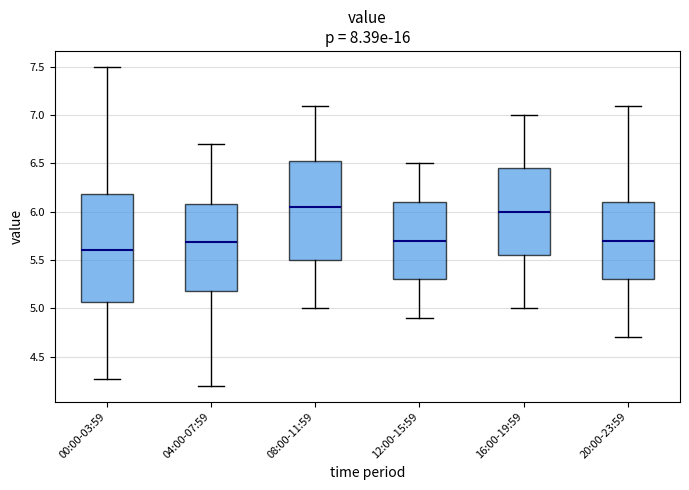

Comparing the boxes themselves (not the whiskers), which one is the tallest?

00:00-03:59